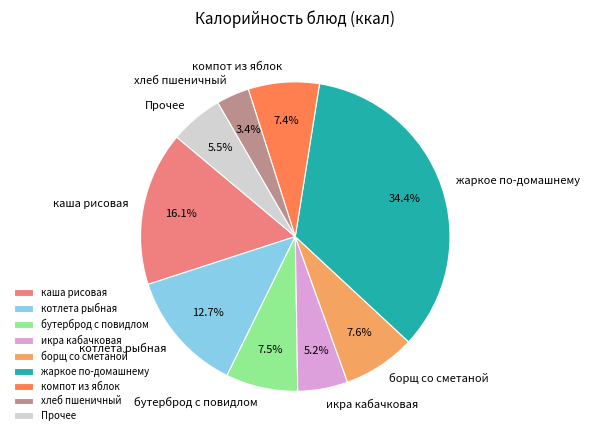

Approximately how many times larger is the value at жаркое по-домашнему compared to бутерброд с повидлом?

4.6